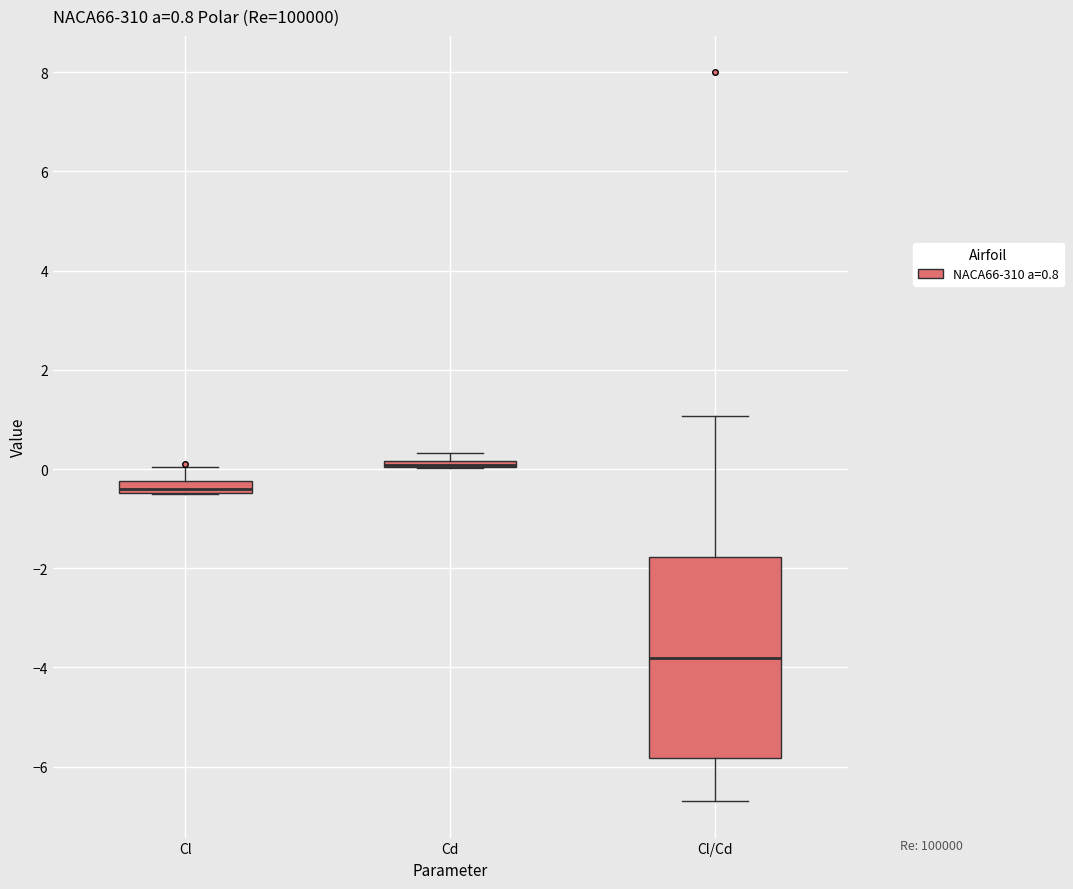

Comparing the boxes themselves (not the whiskers), which one is the tallest?

Cl/Cd